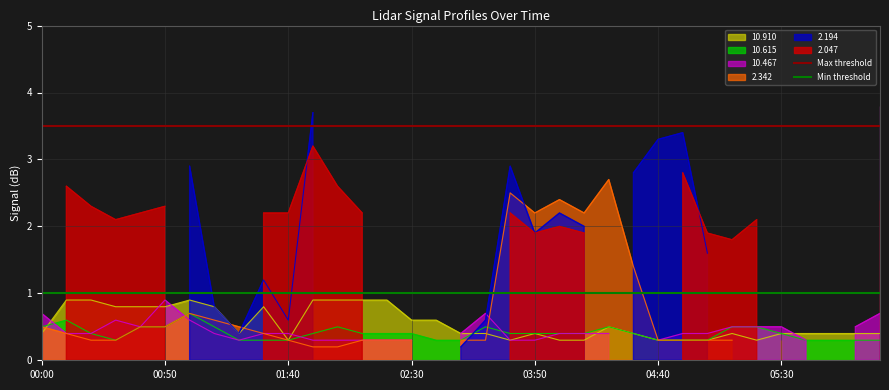

What is the lowest value of the 10.910 series?

0.3